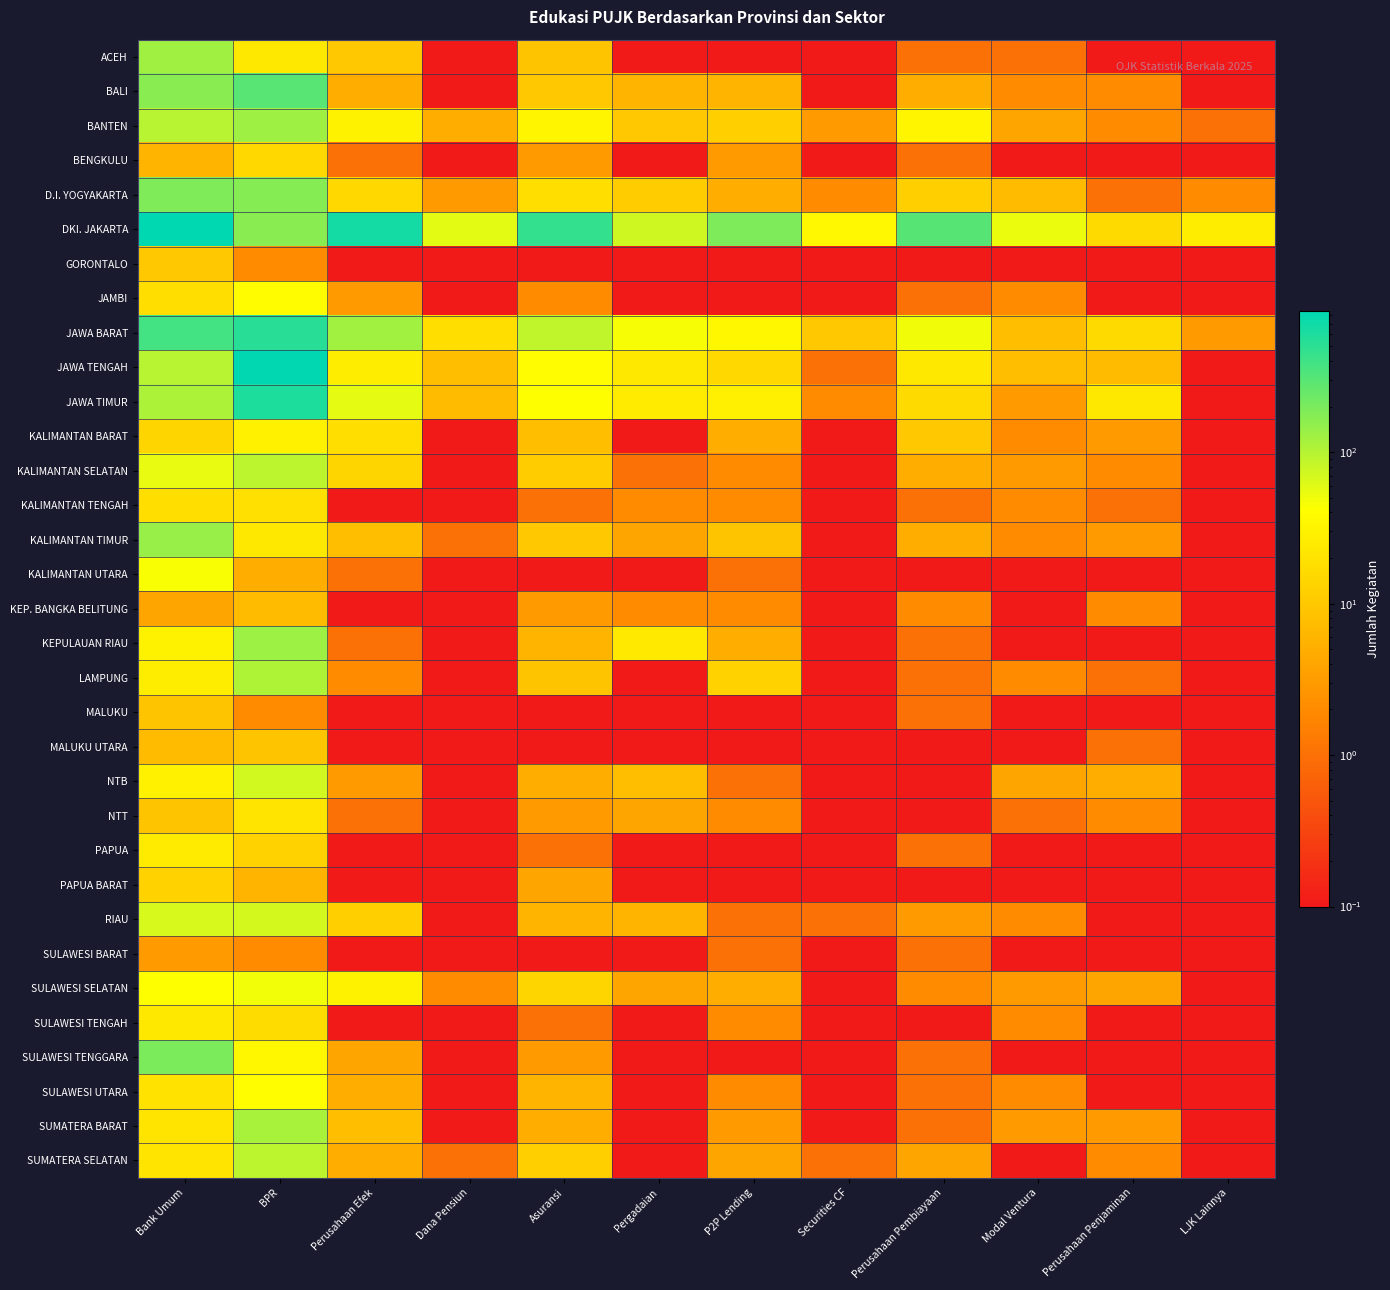

Which category has the lowest value across all series?

Dana Pensiun